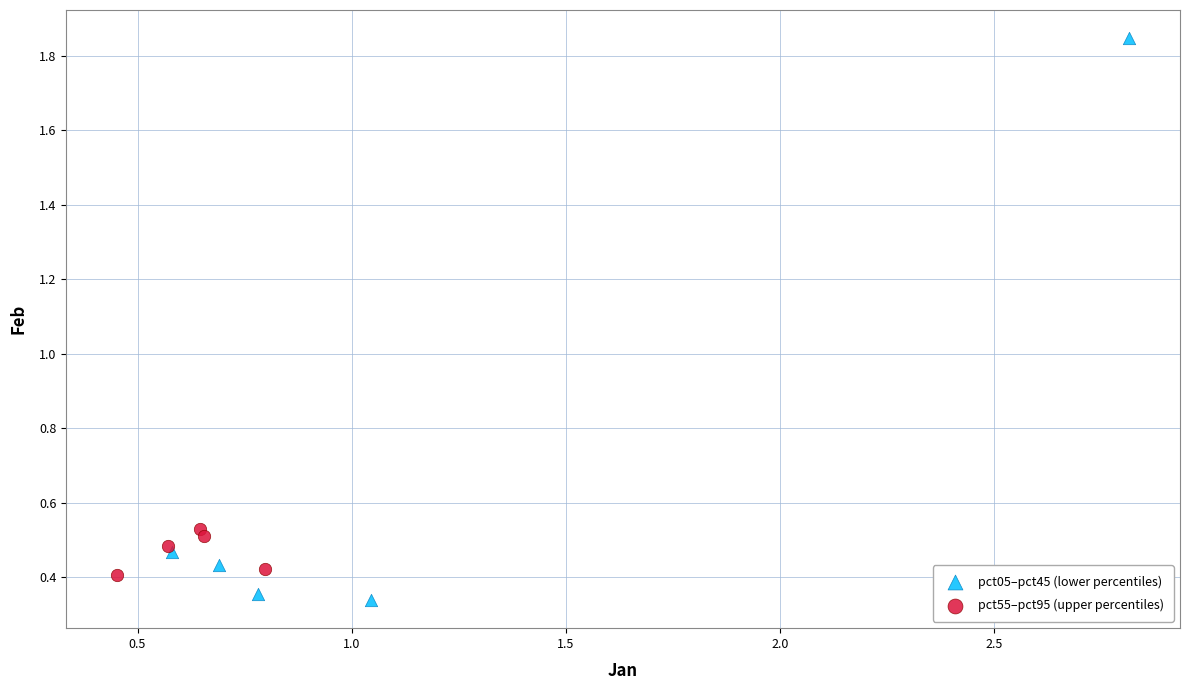

Which series has the widest spread of Y values?

pct05–pct45 (lower percentiles)